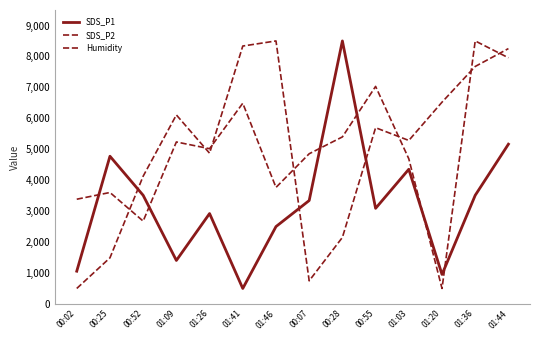

Is it true that SDS_P1 equals 4773.7 at 00:25?

True